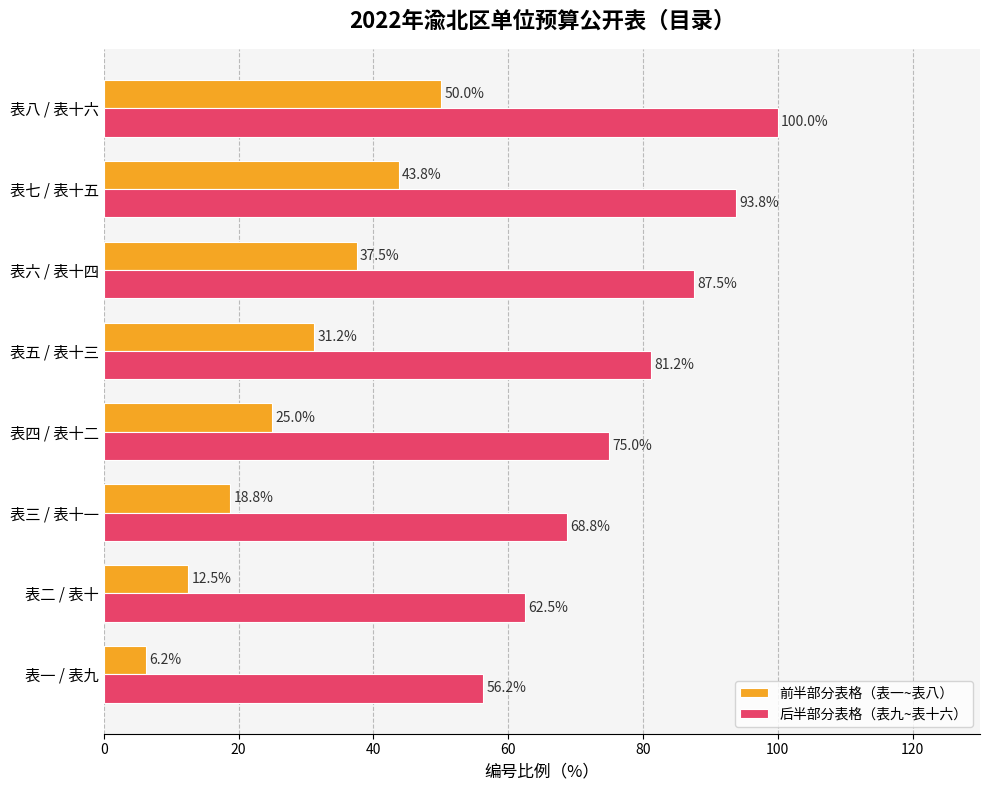

Where is 后半部分表格（表九~表十六） nearest to the value 78?

表四 / 表十二